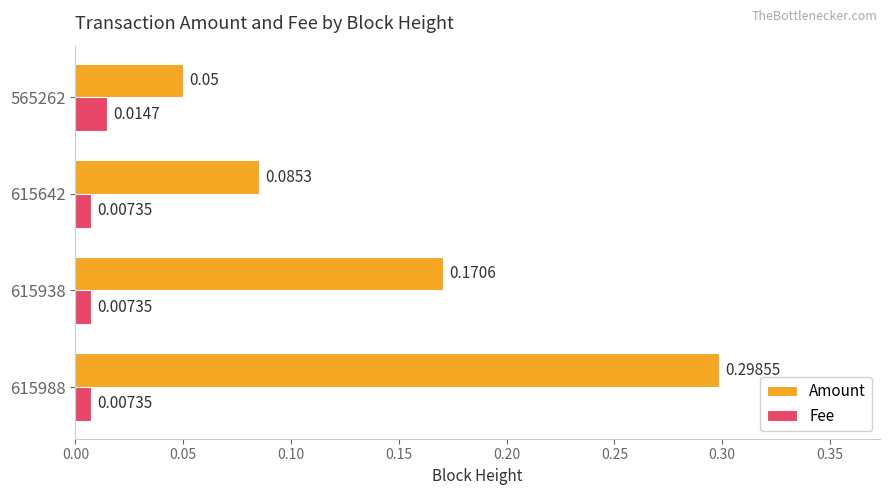

Which series has the largest range (max minus min)?

Amount